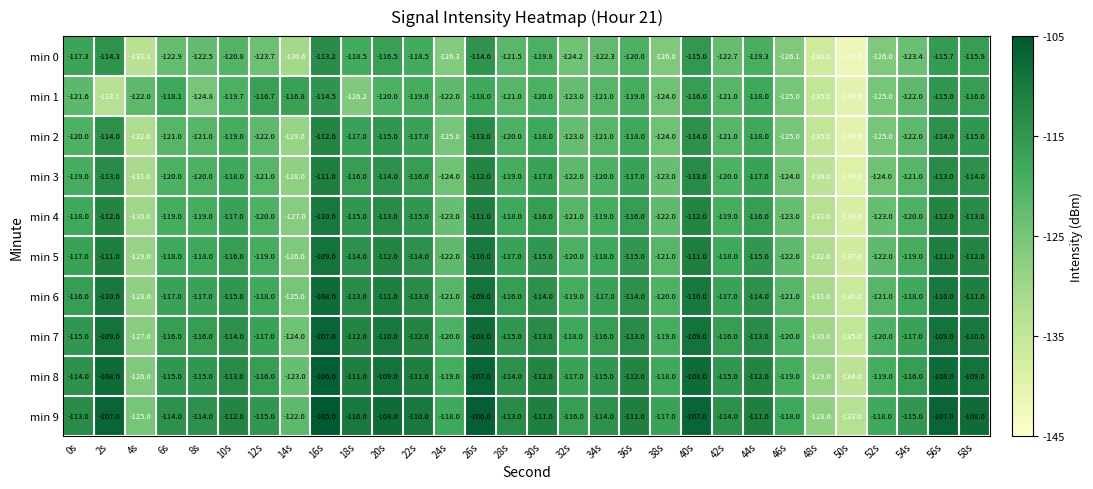

How many categories are shown in the chart?

30